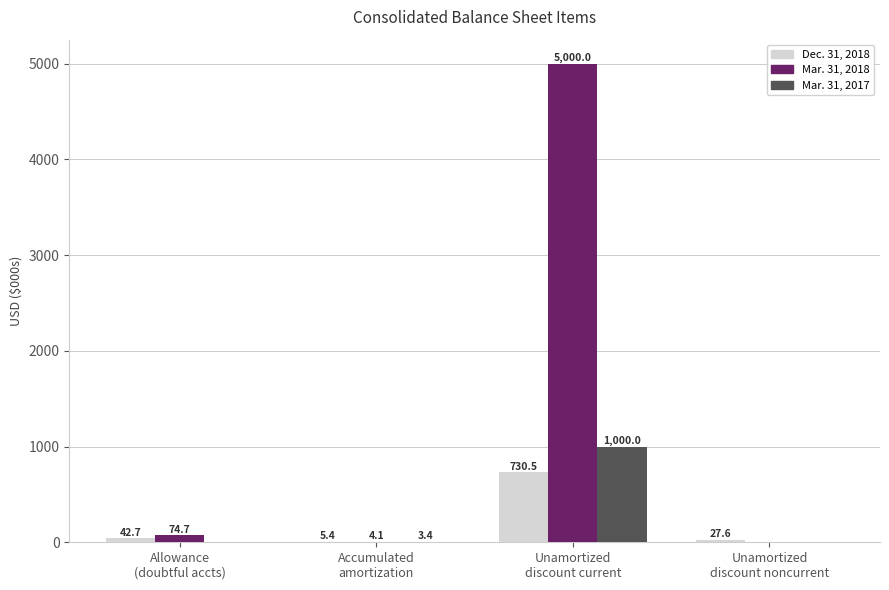

What is the spread (max minus min) of values at Unamortized
discount current?

4269.5